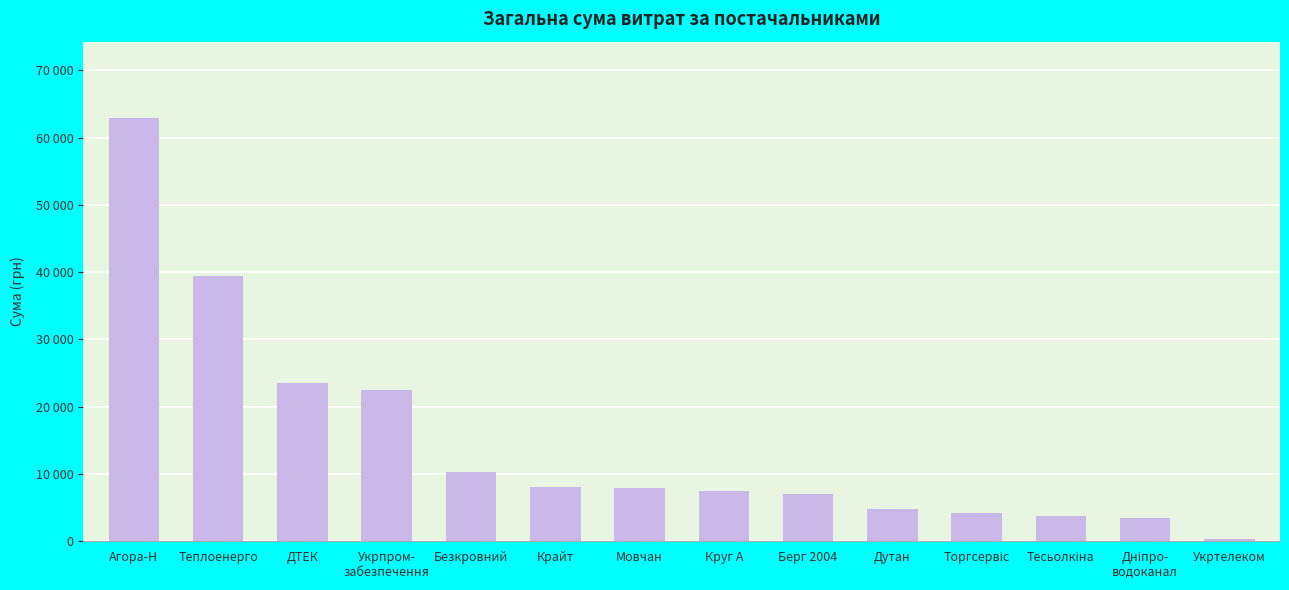

Where does the data first go above 7922?

Агора-Н